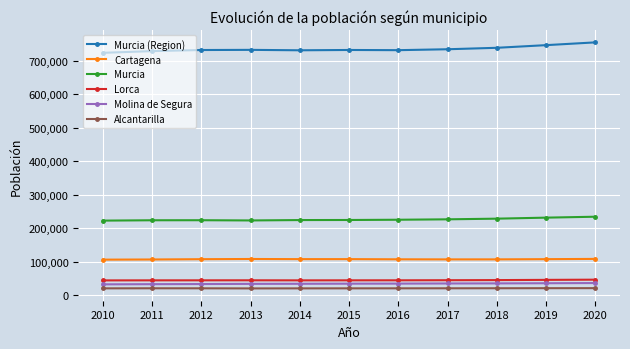

True or false: Murcia (Region) has a value of 216318 at 2012.

False